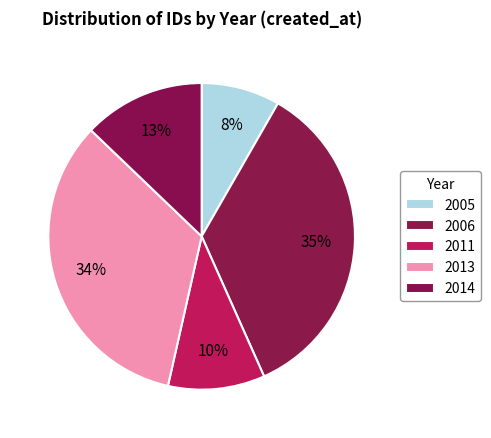

How many segments does this pie chart have?

5